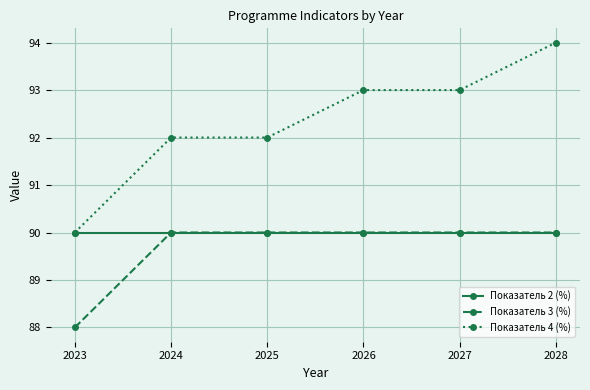

Reading left to right, extract all data points from this chart.

Показатель 2 (%): 90	90	90	90	90	90
Показатель 3 (%): 88	90	90	90	90	90
Показатель 4 (%): 90	92	92	93	93	94